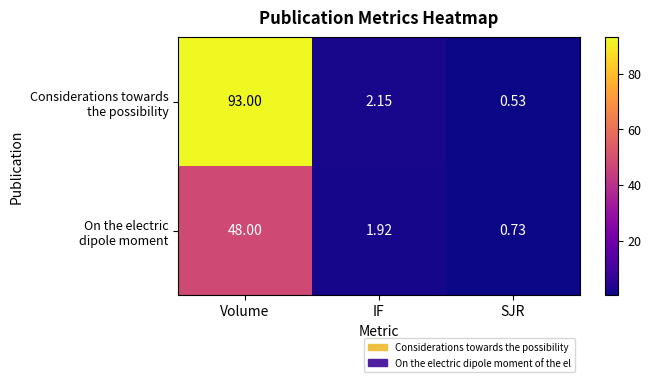

At which category does the chart reach its peak across all series?

Volume